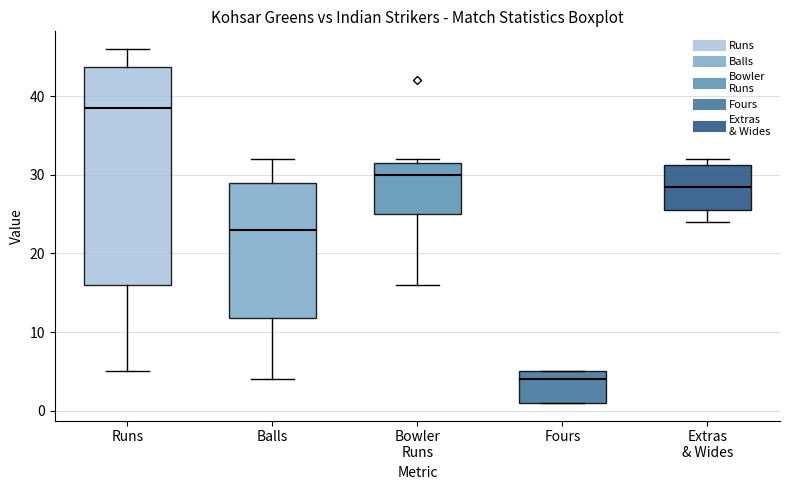

Reading left to right, transcribe this box plot: for each box, give where its median line is, the range the box spans, and where its two whiskers end, as read against the y-axis. The values are not printed on the chart, so give them approximately, as read against the axis.

Runs: median 39, box 16 to 44, whiskers 5 to 46
Balls: median 23, box 12 to 29, whiskers 4 to 32
Bowler Runs: median 30, box 25 to 32, whiskers 16 to 32 (just above the box's upper edge)
Fours: median 4, box 1 to 5, whiskers 1 to 5
Extras & Wides: median 29, box 26 to 31, whiskers 24 to 32